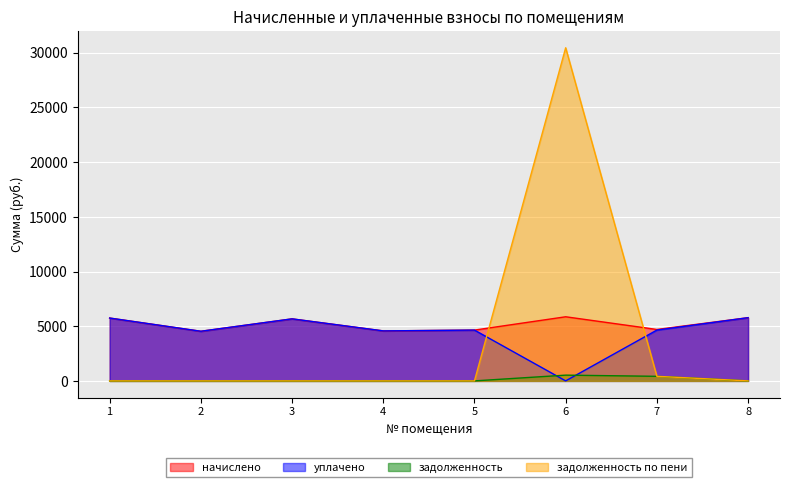

The value of уплачено at 7 is 7178.1. True or false?

False